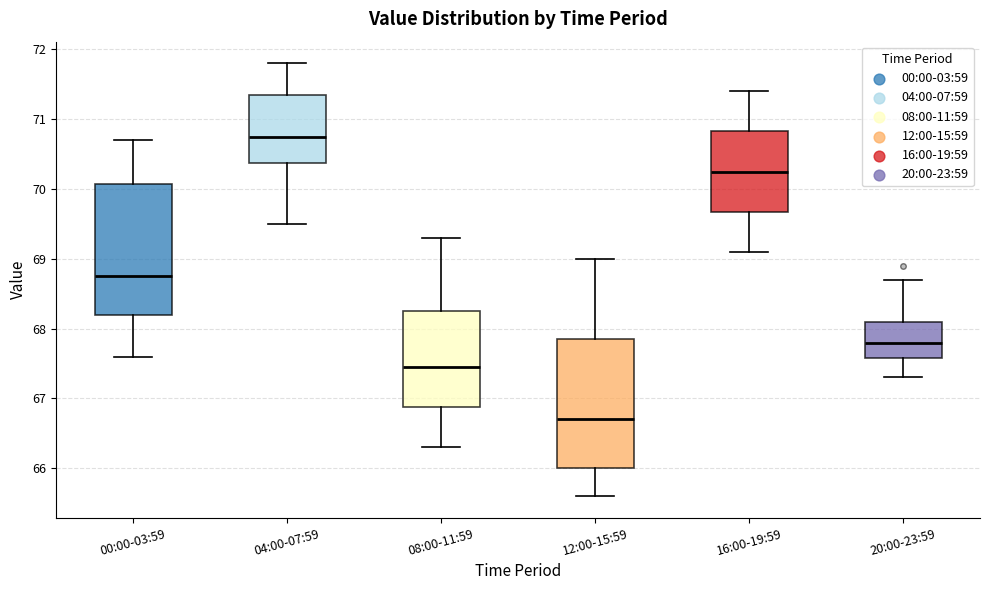

Reading left to right, transcribe this box plot: for each box, give where its median line is, the range the box spans, and where its two whiskers end, as read against the y-axis. The values are not printed on the chart, so give them approximately, as read against the axis.

00:00-03:59: median 68.8, box 68.2 to 70.1, whiskers 67.6 to 70.7
04:00-07:59: median 70.8, box 70.4 to 71.4, whiskers 69.5 to 71.8
08:00-11:59: median 67.5, box 66.9 to 68.3, whiskers 66.3 to 69.3
12:00-15:59: median 66.7, box 66.0 to 67.9, whiskers 65.6 to 69.0
16:00-19:59: median 70.3, box 69.7 to 70.8, whiskers 69.1 to 71.4
20:00-23:59: median 67.8, box 67.6 to 68.1, whiskers 67.3 to 68.7